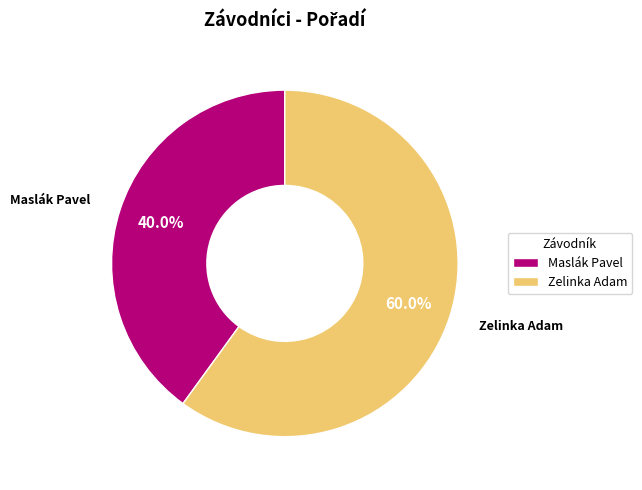

Count the number of slices in the pie.

2